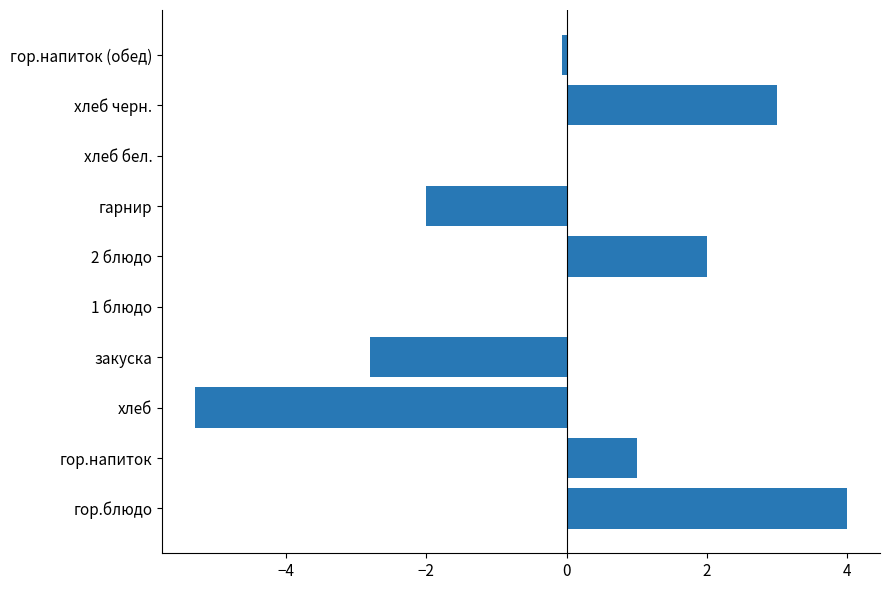

Count the number of categories in the chart.

10